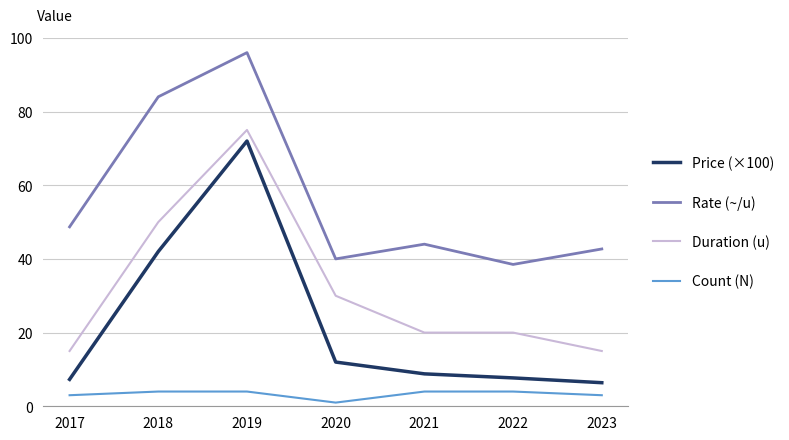

What is the approximate value of Duration (u) at 2022?

20.0